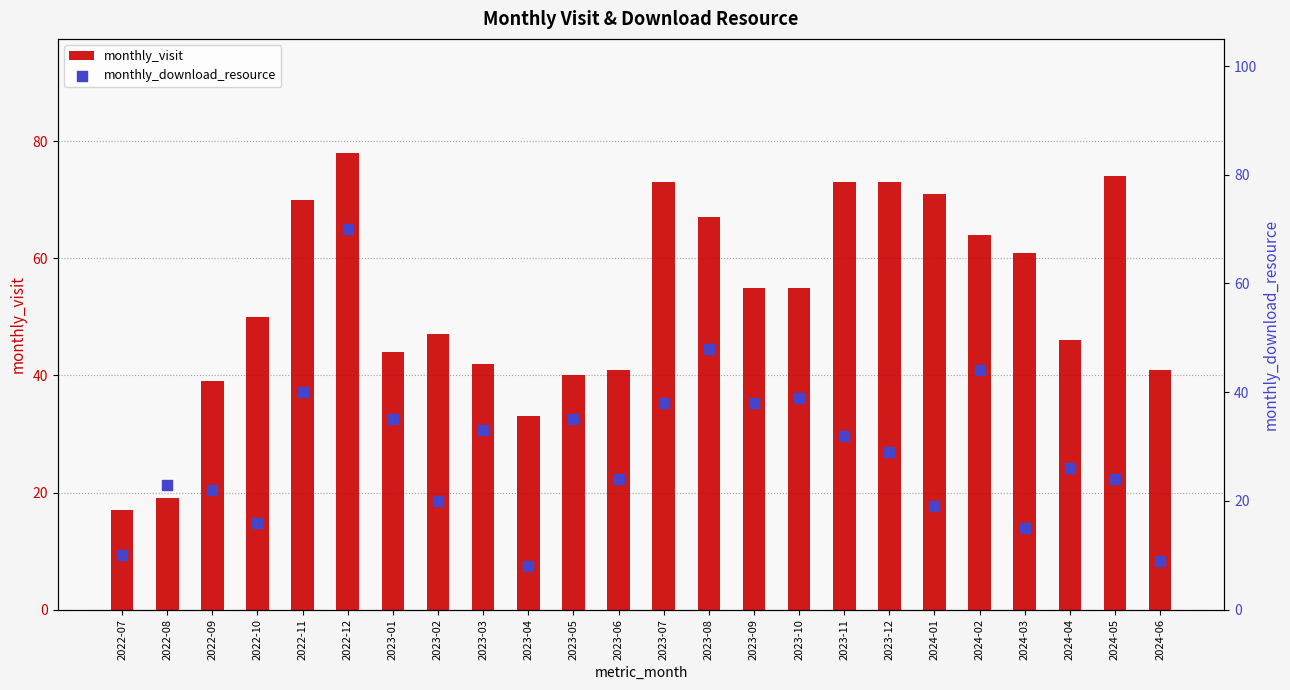

Which series has the largest total across all categories?

monthly_visit